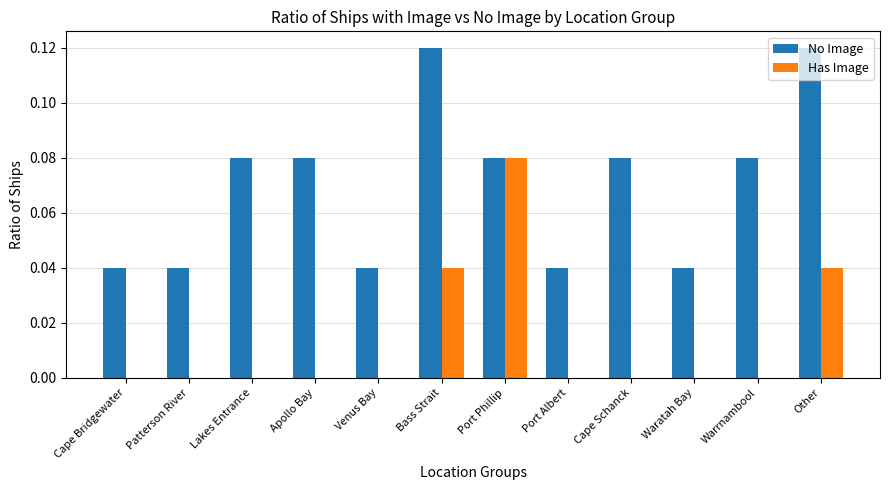

Between Patterson River and Bass Strait, which series saw the biggest shift?

No Image